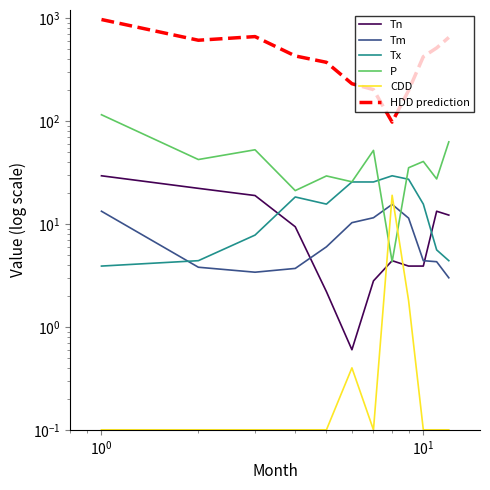

Reading left to right, what are all the values shown in this chart?

Tn: 29.4	22.2	18.9	9.4	2.2	0.6	2.8	4.4	3.9	3.9	13.3	12.2
Tm: 13.3	3.8	3.4	3.7	6.0	10.3	11.5	15.5	11.4	4.4	4.3	3.0
Tx: 3.9	4.4	7.8	18.3	15.6	25.6	25.6	29.4	27.2	15.6	5.6	4.4
P: 115.2	42.3	52.6	21.1	29.3	25.7	51.9	4.3	35.2	40.5	27.4	62.8
CDD: 0.1	0.1	0.1	0.1	0.1	0.4	0.1	19.0	1.8	0.1	0.1	0.1
HDD prediction: 969.8	610.1	662.0	429.3	372.3	230.7	202.2	97.7	198.4	422.9	513.6	650.1